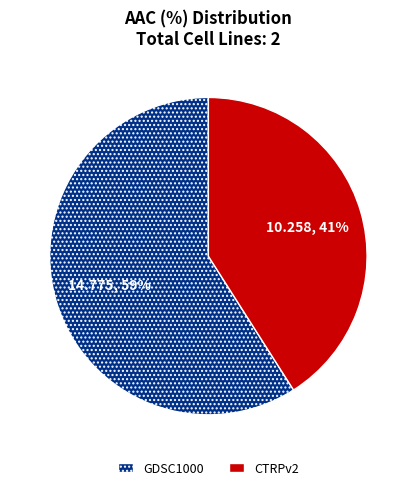

To the nearest percent, what percentage of the pie is GDSC1000?

59%